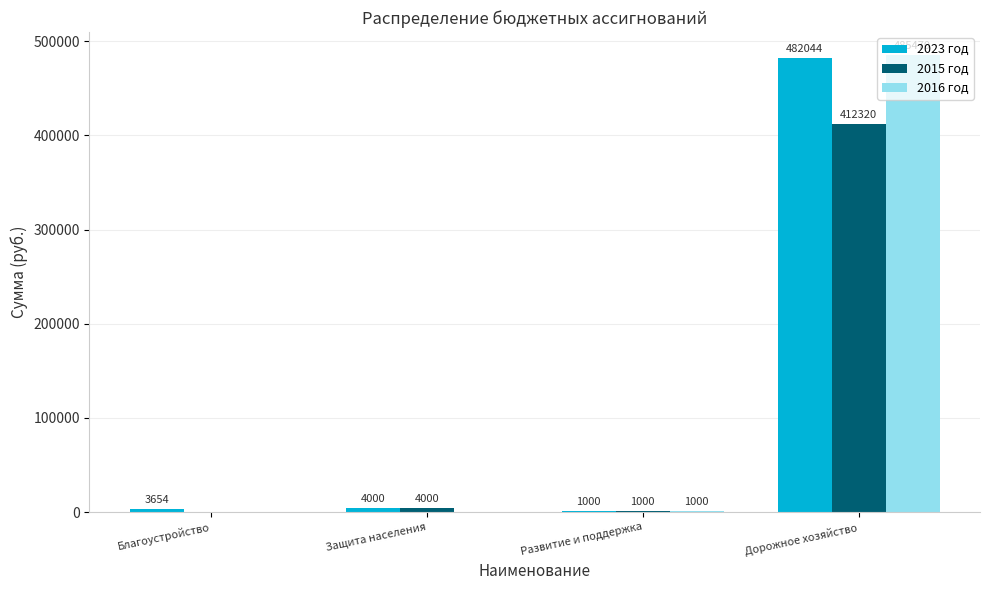

Reading right to left, list all the values displayed in this chart.

2023 год: 482044	1000	4000	3654
2015 год: 412320	1000	4000	0
2016 год: 485470	1000	0	0